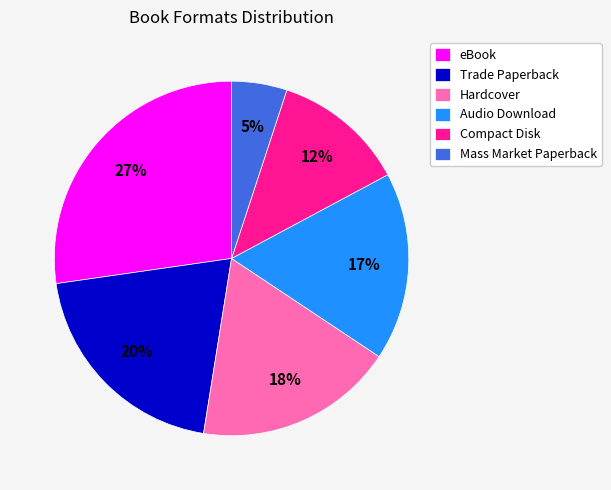

Rank the categories by value from lowest to highest.

Mass Market Paperback, Compact Disk, Audio Download, Hardcover, Trade Paperback, eBook